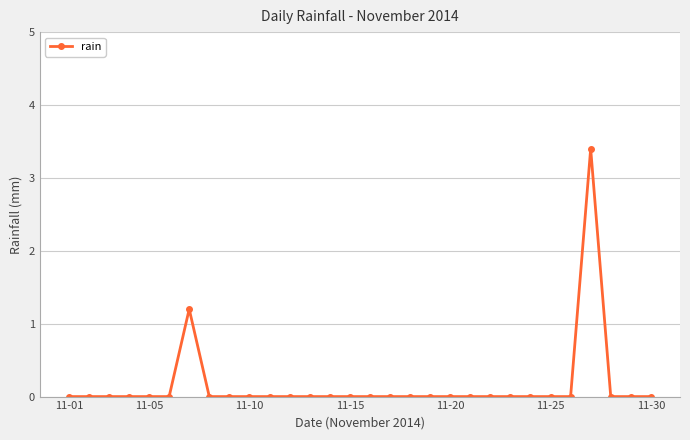

What is the difference between the maximum and minimum values?

3.4